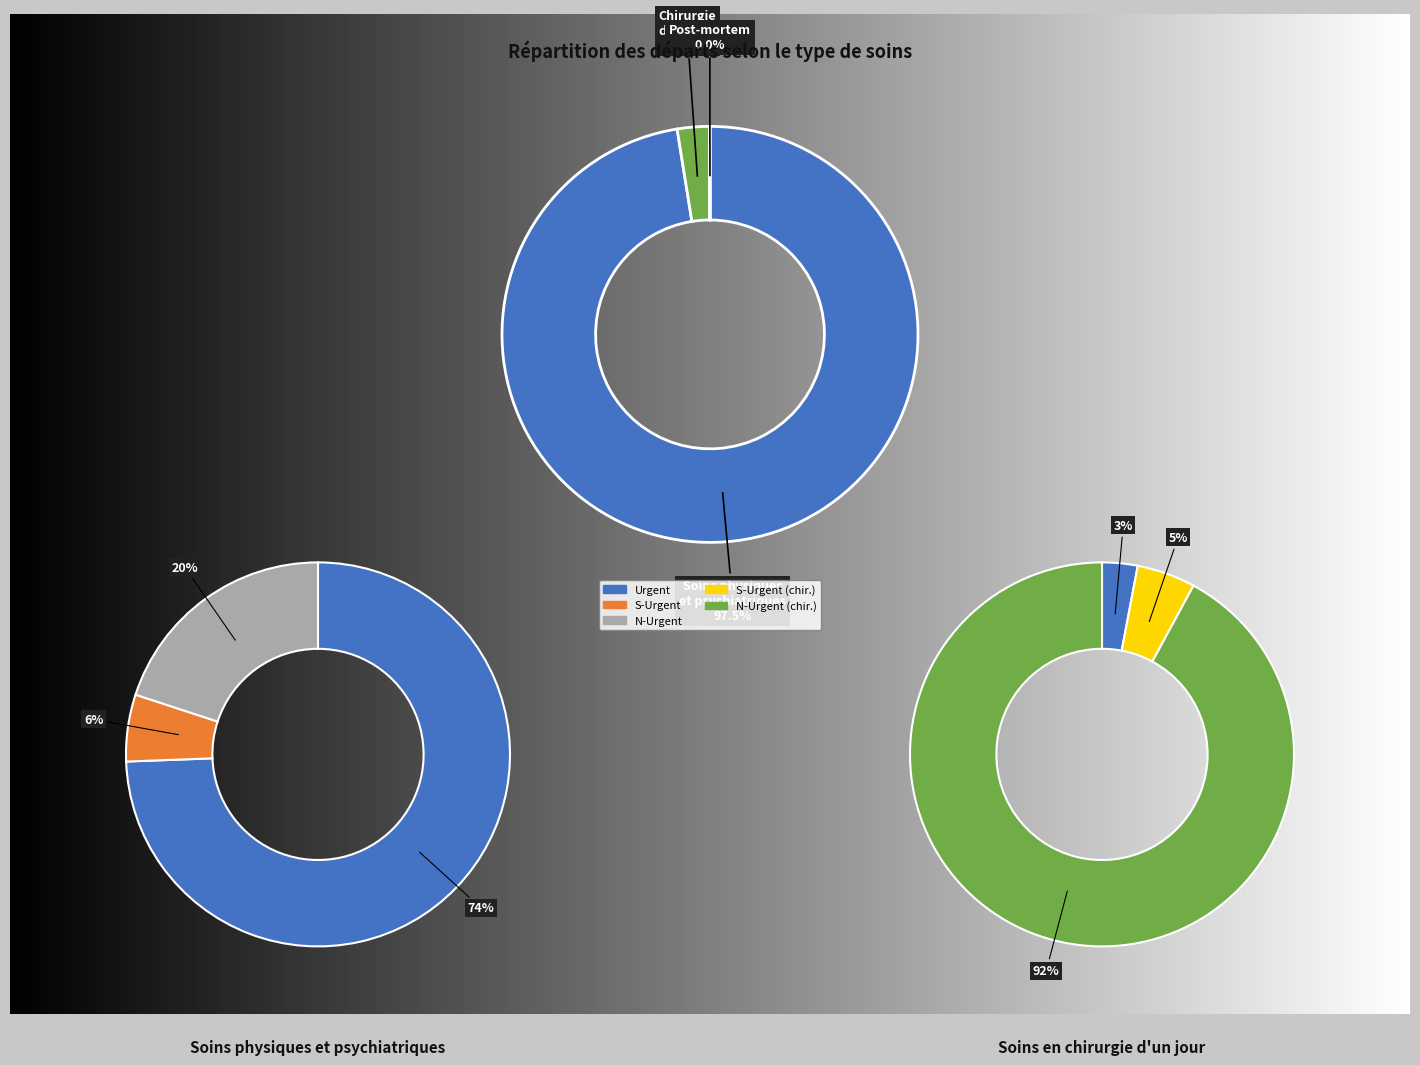

To the nearest percent, what is the average slice percentage?

33%